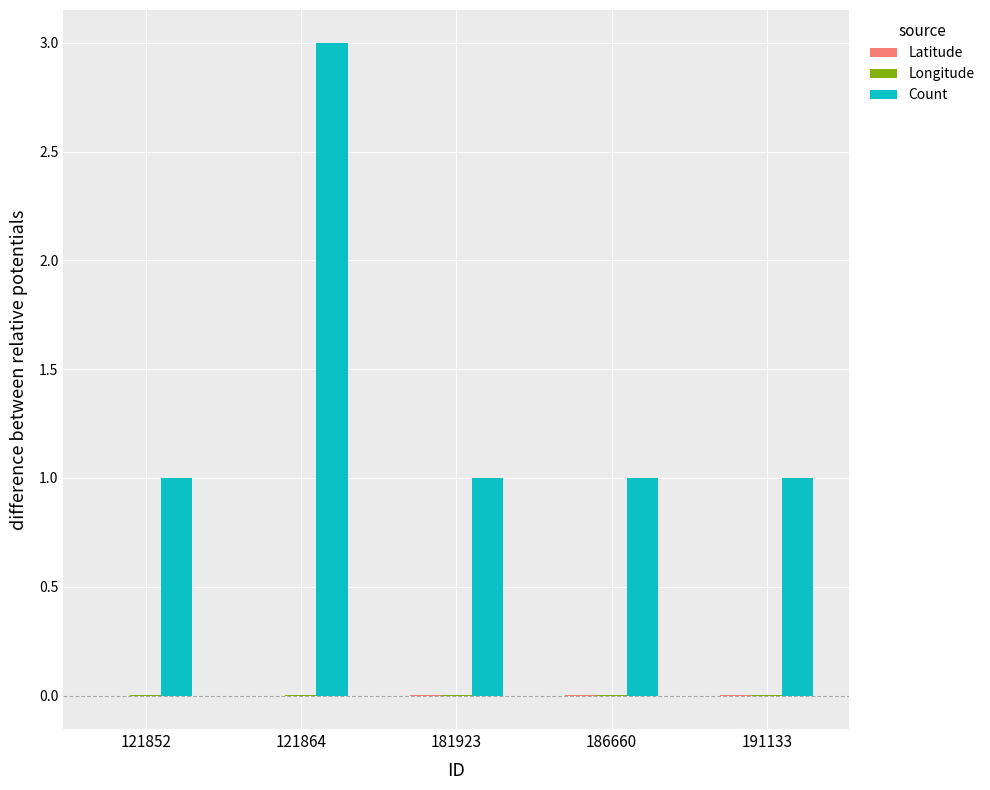

How many groups of bars are there?

5